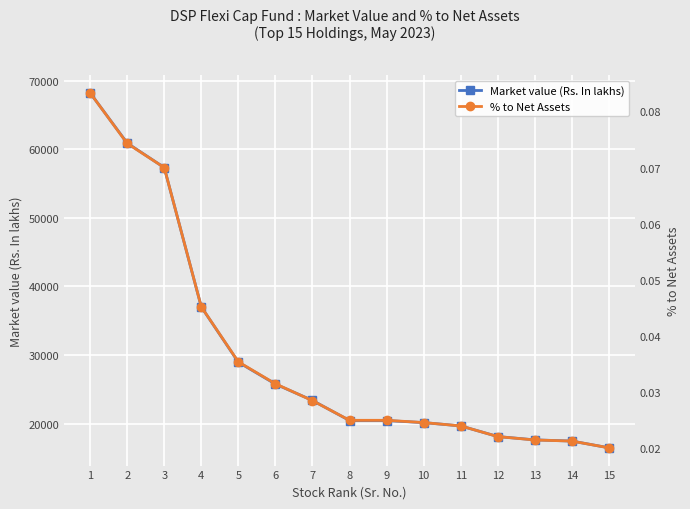

What is the maximum value for % to Net Assets?

0.1